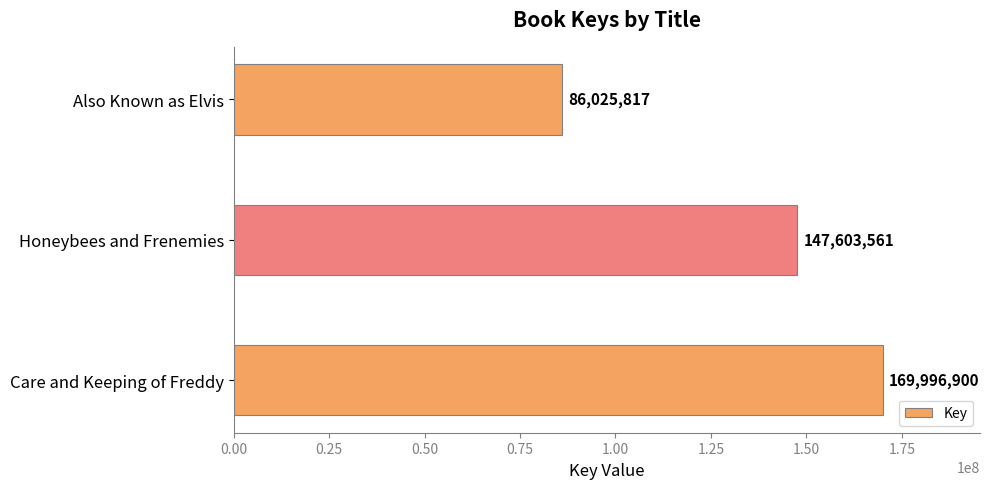

How many values are between 86025817 and 169996900?

3